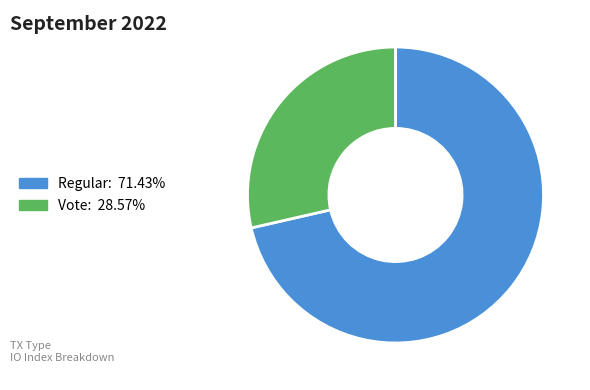

Rank the categories by value from highest to lowest.

Regular, Vote